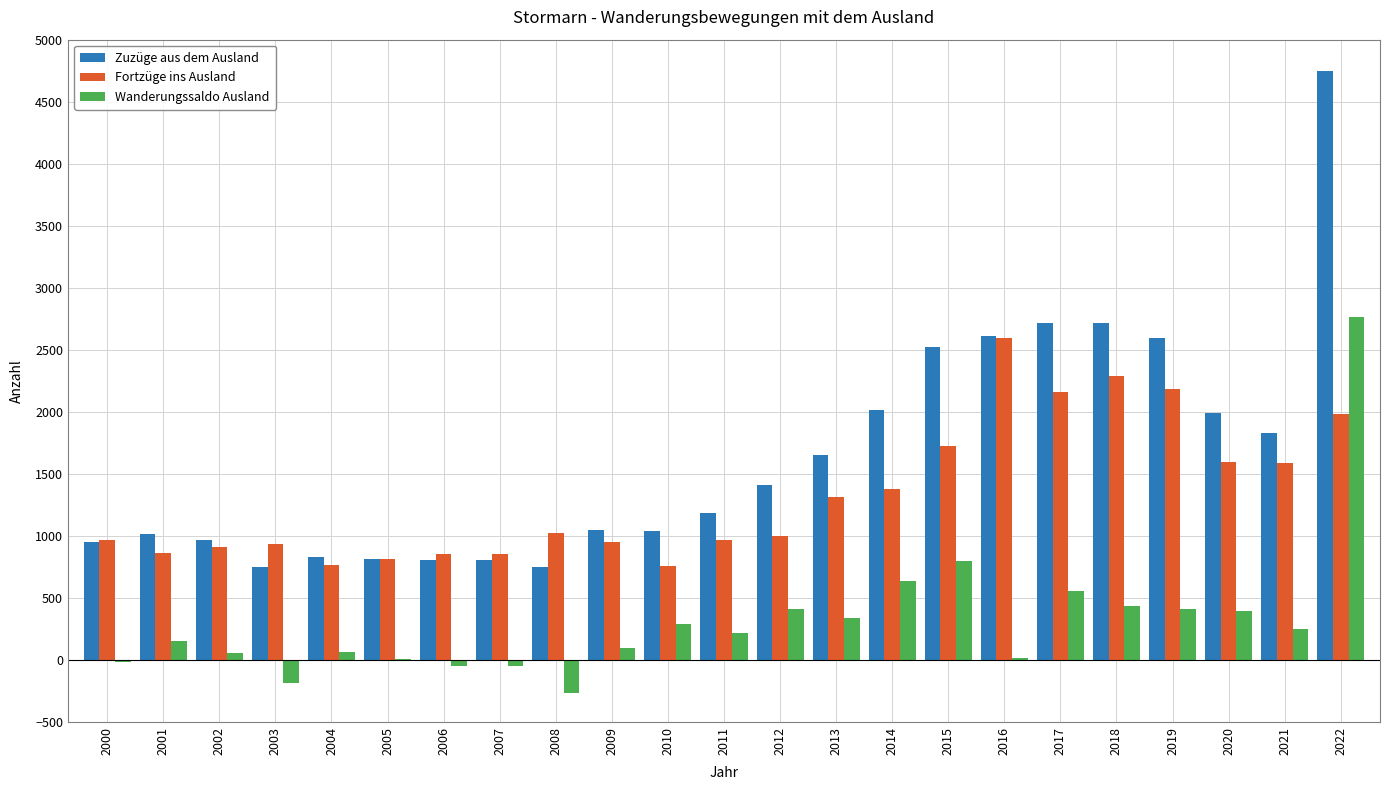

At which label does Fortzüge ins Ausland first exceed 1001?

2008